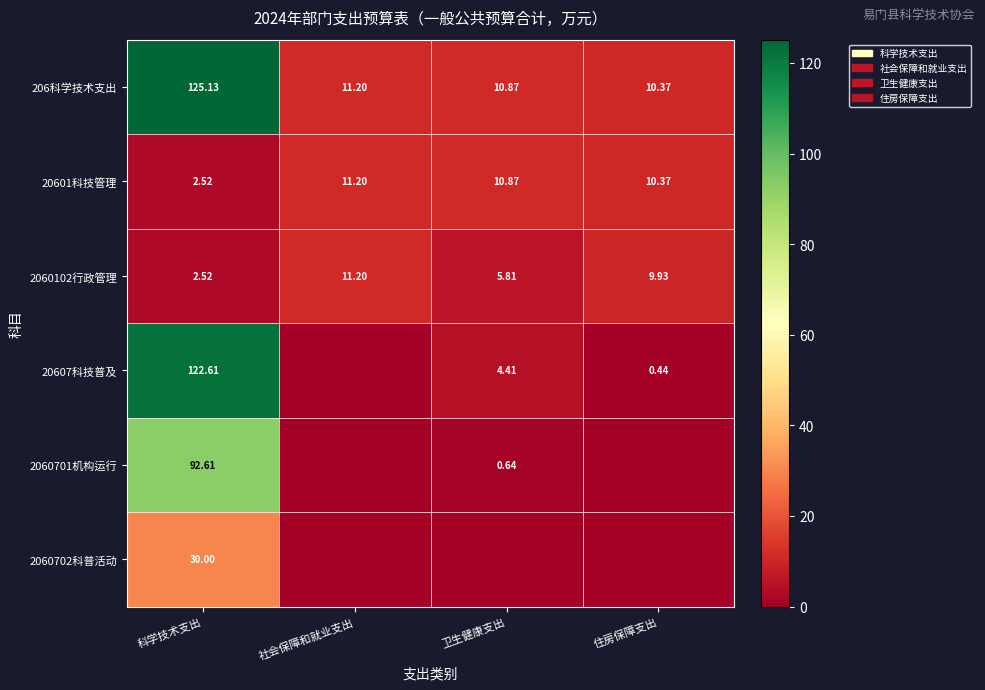

Which category has the lowest value in the 206科学技术支出 series?

住房保障支出